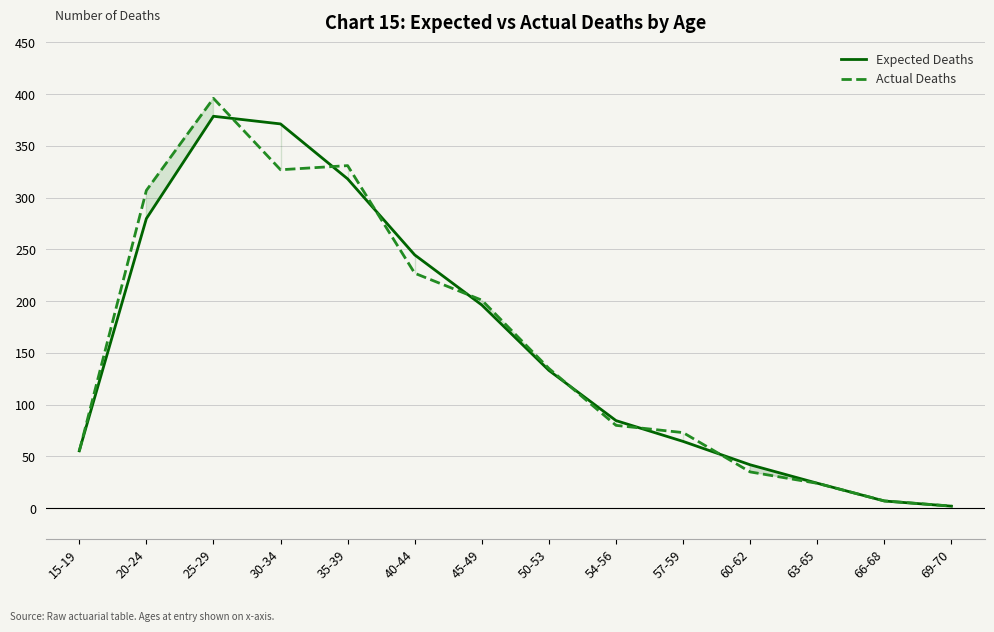

Does the chart display data point markers on the line(s)?

No